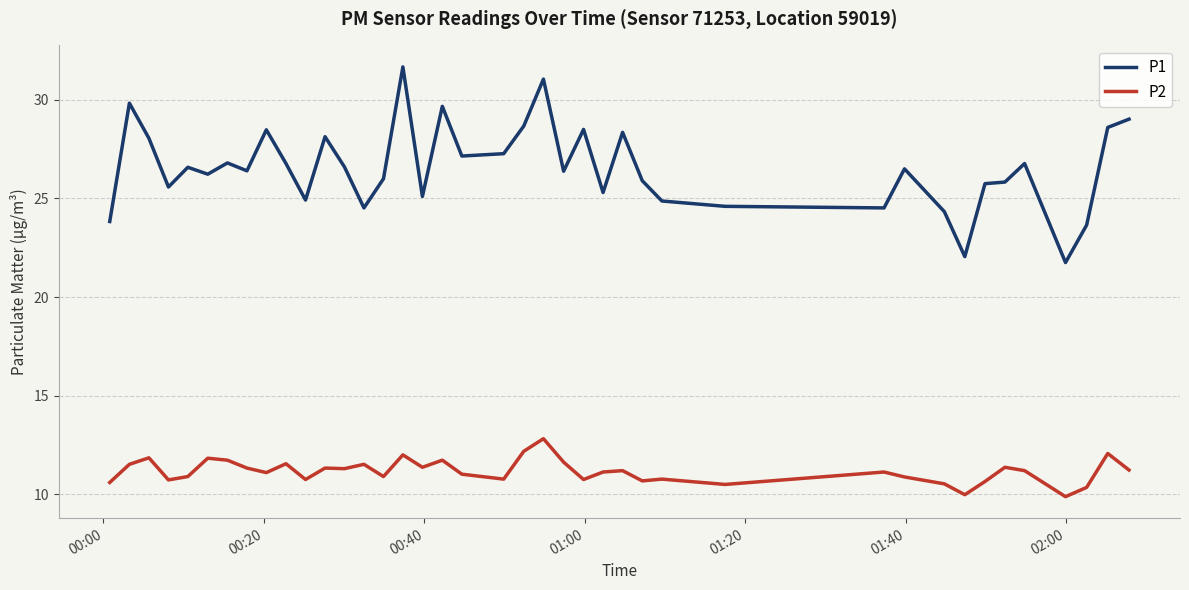

What are all the series names shown in the legend?

P1, P2